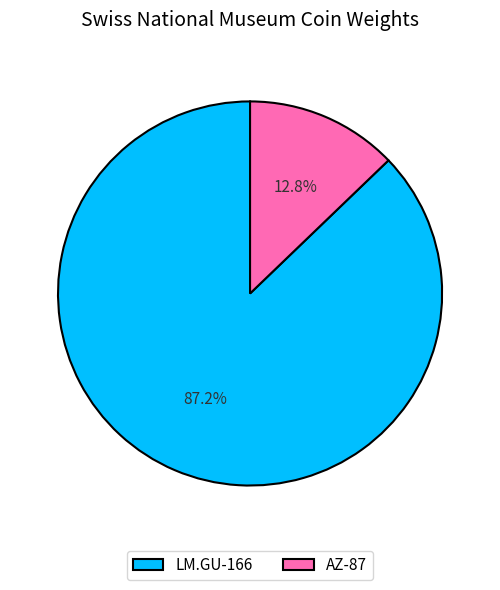

True or false: LM.GU-166 accounts for 97% of the total.

False